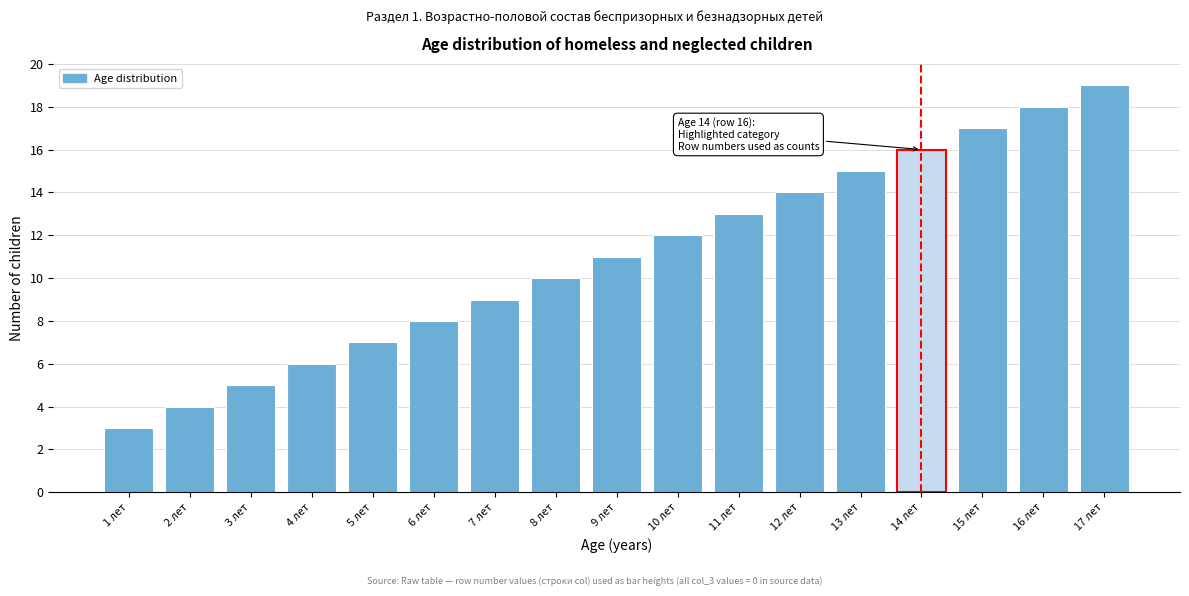

Reading left to right, extract all data points from this chart.

1 лет=3	2 лет=4	3 лет=5	4 лет=6	5 лет=7	6 лет=8	7 лет=9	8 лет=10	9 лет=11	10 лет=12	11 лет=13	12 лет=14	13 лет=15	14 лет=16	15 лет=17	16 лет=18	17 лет=19